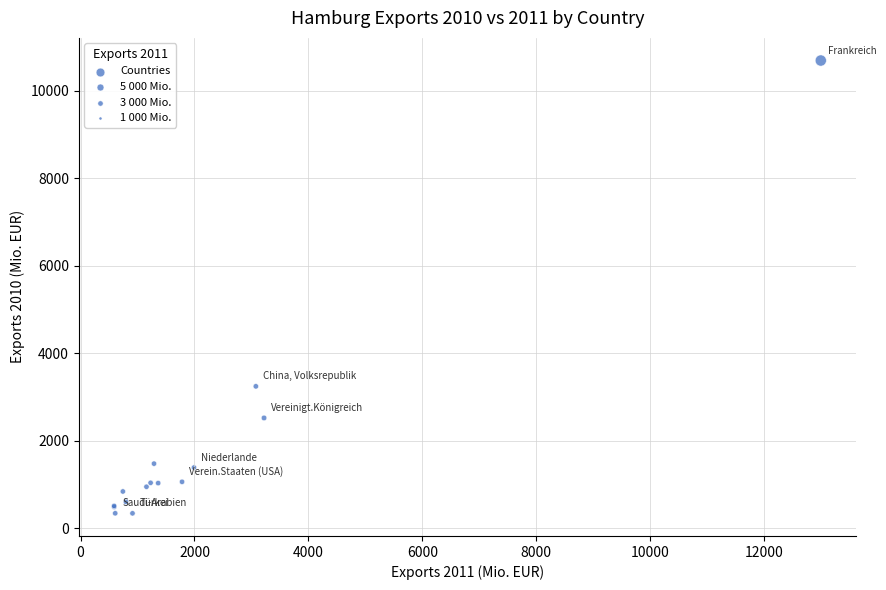

What Y value in the scatter plot is closest to 5520?

3248.7